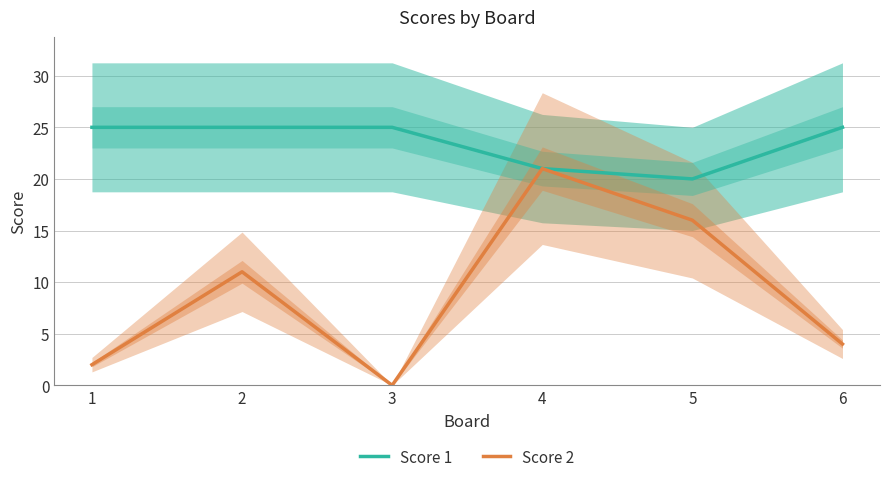

Is this an area chart (filled region under the line)?

No